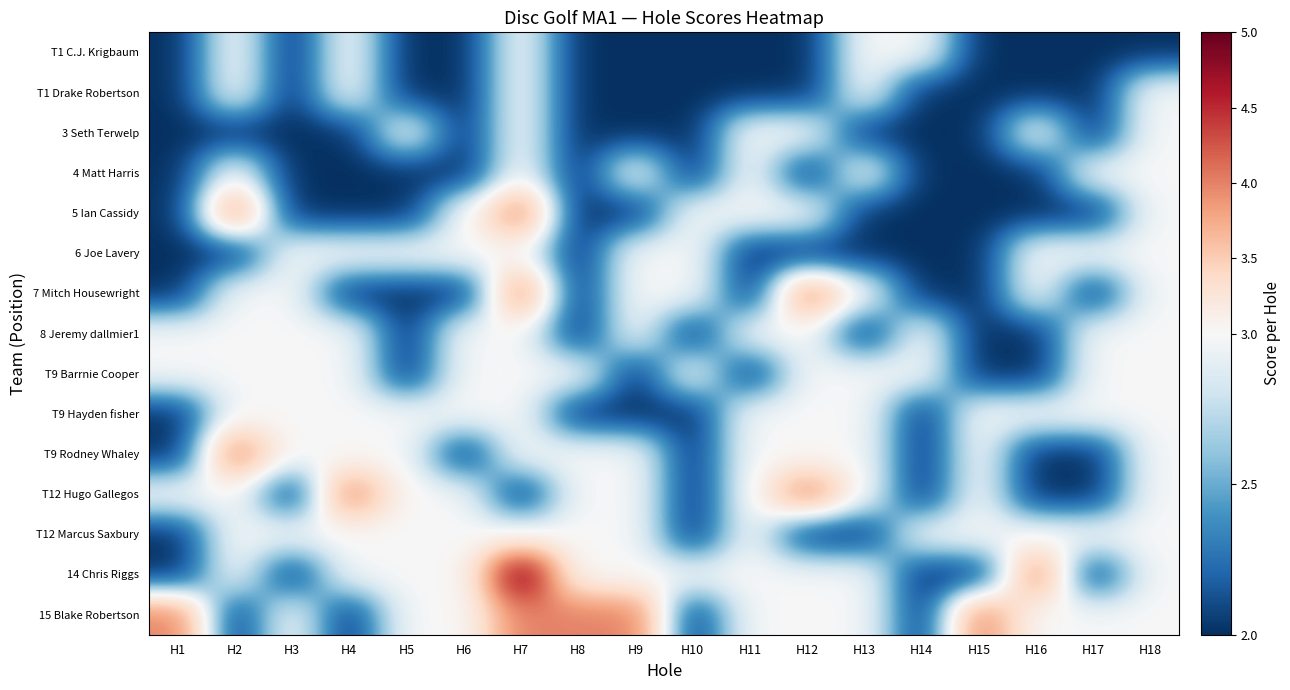

How many data points does each series have?

18